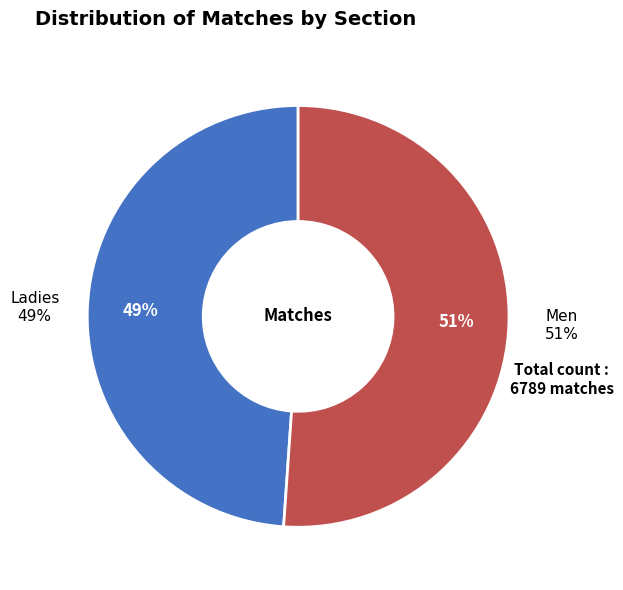

Is the sum of Men and Ladies greater than half?

Yes